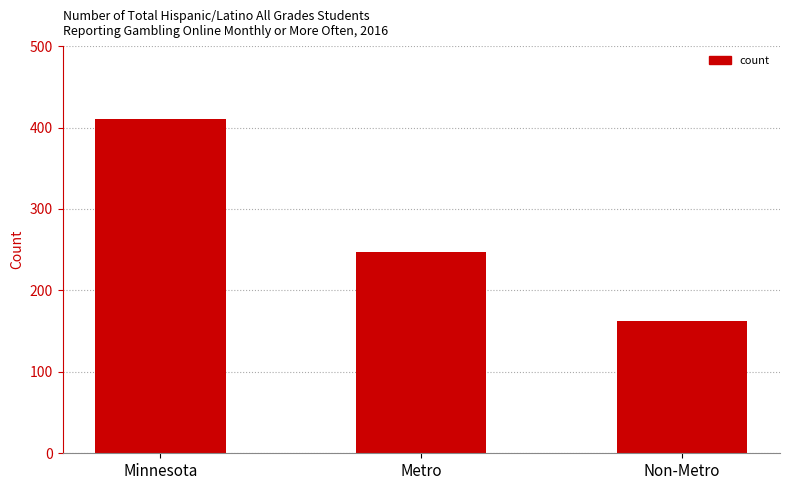

Reading right to left, transcribe all the data shown in this chart.

163	247	410